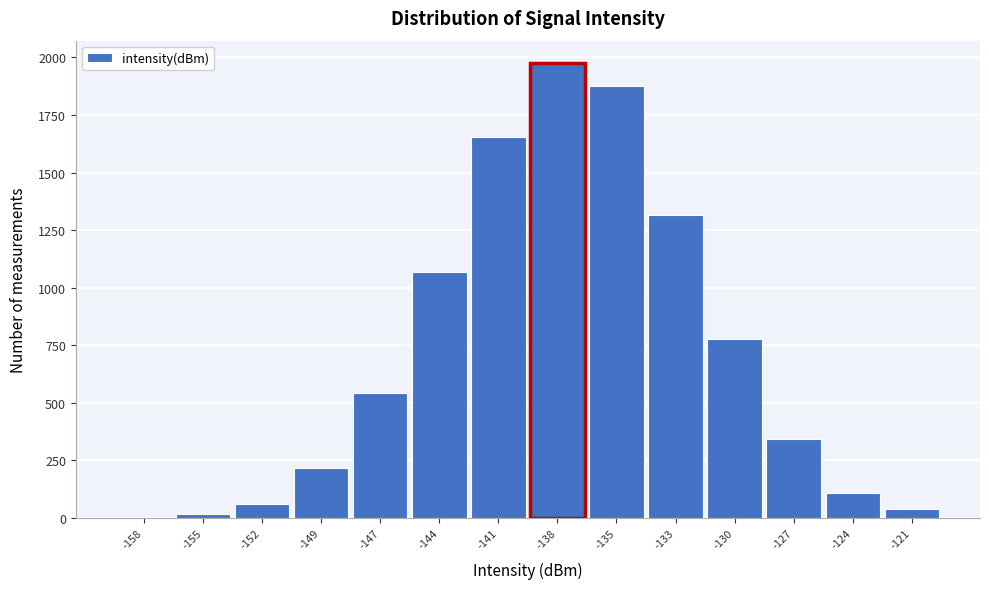

Reading left to right, extract all data points from this chart.

-158=4	-155=16	-152=62	-149=218	-147=542	-144=1069	-141=1656	-138=1974	-135=1878	-133=1316	-130=776	-127=341	-124=108	-121=40